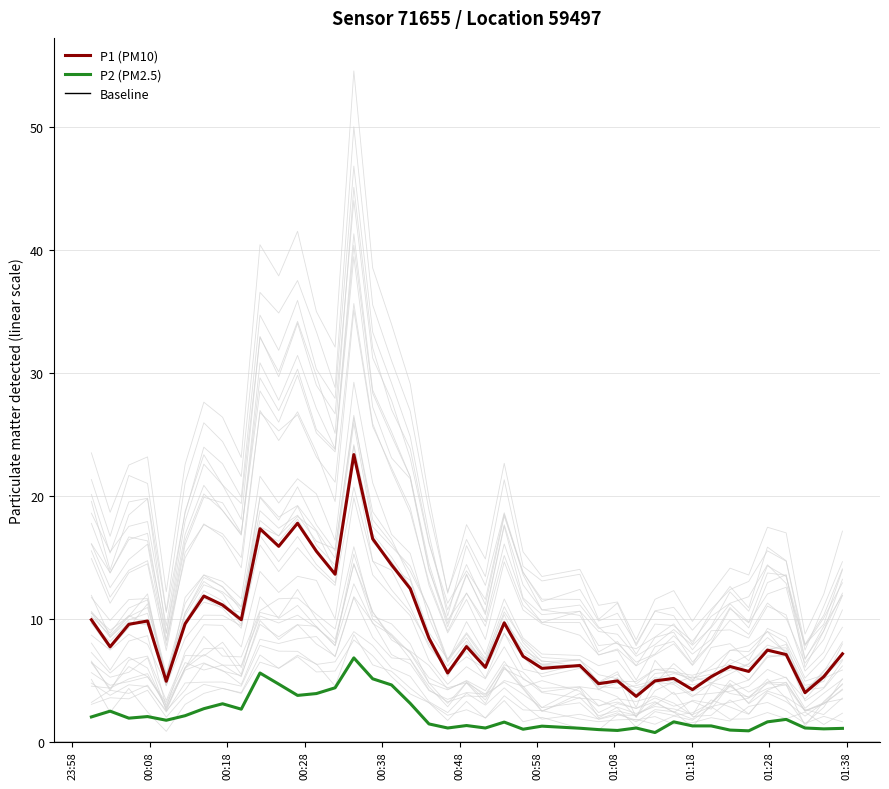

True or false: P2 and P1 intersect in this chart.

False